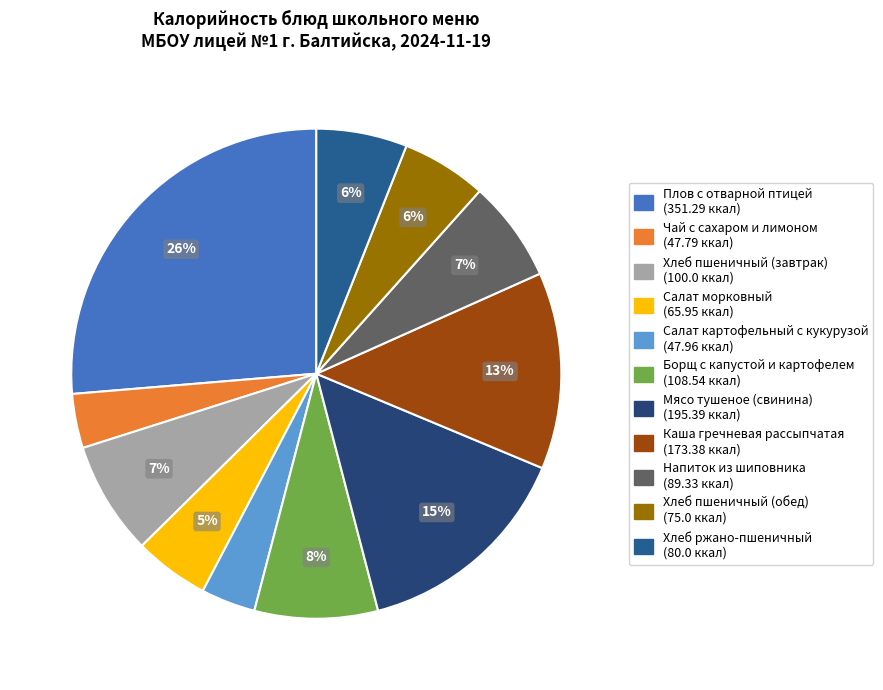

What is the total percentage of Мясо тушеное (свинина) and Борщ с капустой и картофелем?

22.8%